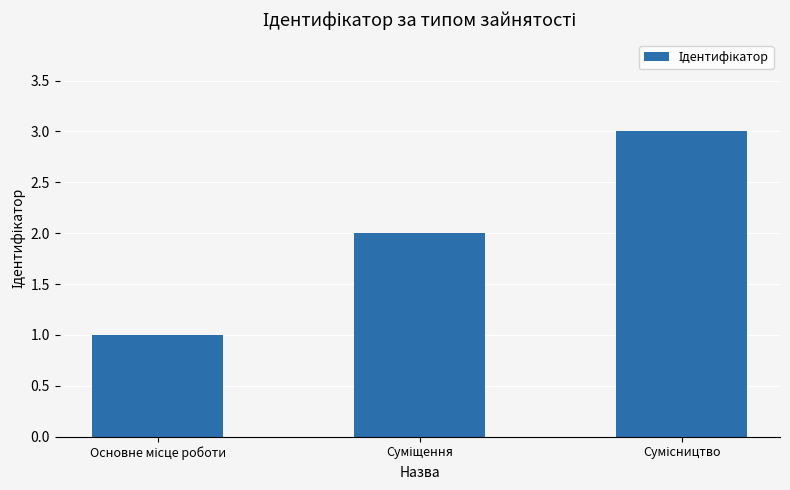

What is the maximum value shown in the chart?

3